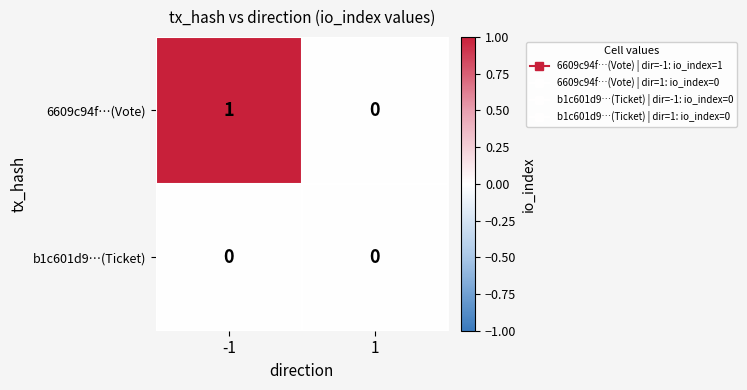

What is the difference between the highest and lowest values at -1?

1